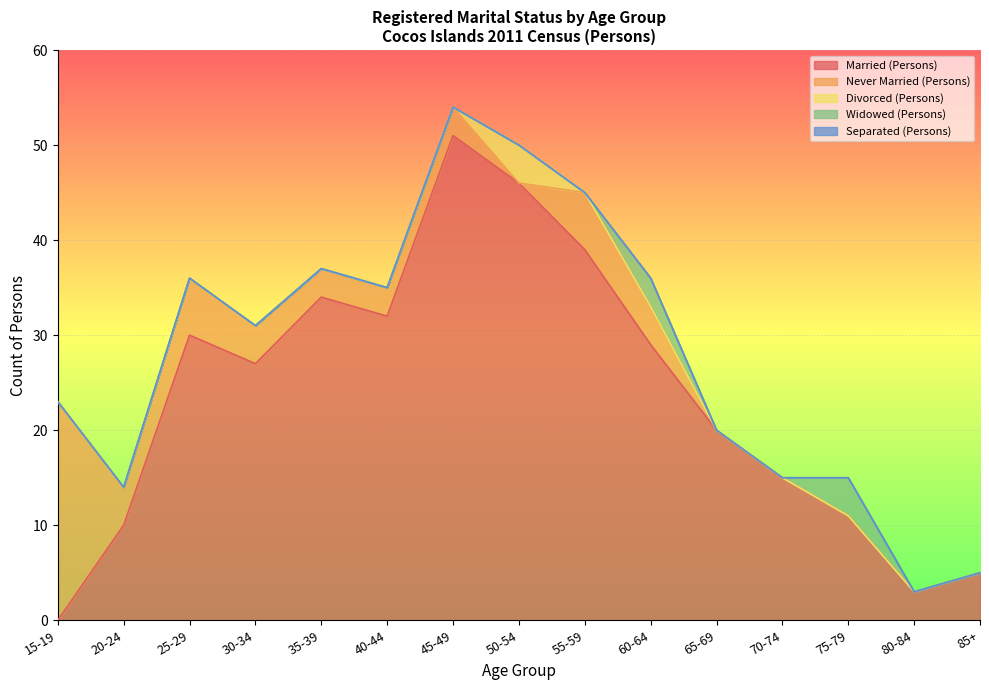

What are all the series names shown in the legend?

Married (Persons), Never Married (Persons), Divorced (Persons), Widowed (Persons), Separated (Persons)